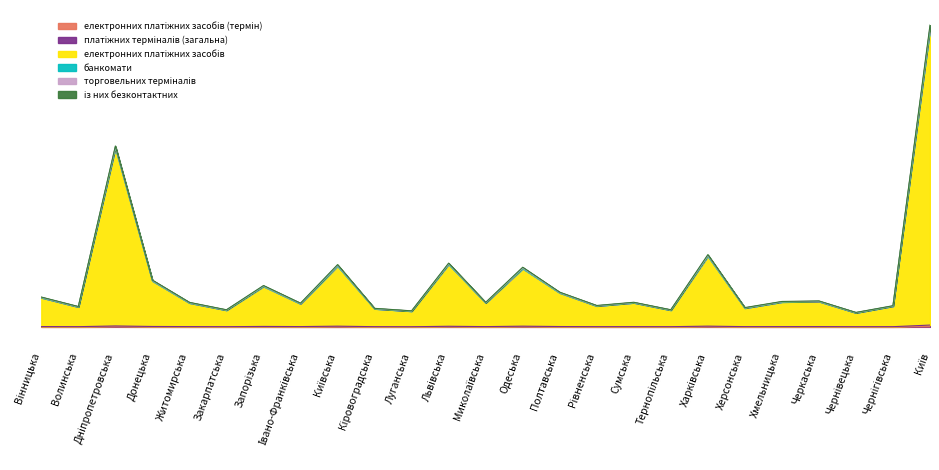

What is the smallest value displayed?

520